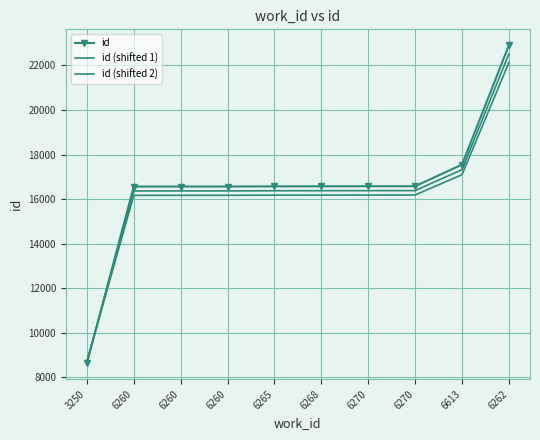

Reading right to left, transcribe all the data shown in this chart.

id: 6262=22910.0	6613=17550.0	6270=16579.0	6270=16578.0	6268=16576.0	6265=16573.0	6260=16566.0	6260=16565.0	6260=16564.0	3250=8633.0
id (shifted 1): 6262=22522.7	6613=17323.5	6270=16381.6	6270=16380.7	6268=16378.7	6265=16375.8	6260=16369.0	6260=16368.0	6260=16367.1	3250=8674.0
id (shifted 2): 6262=22135.4	6613=17097.0	6270=16184.3	6270=16183.3	6268=16181.4	6265=16178.6	6260=16172.0	6260=16171.1	6260=16170.2	3250=8715.0